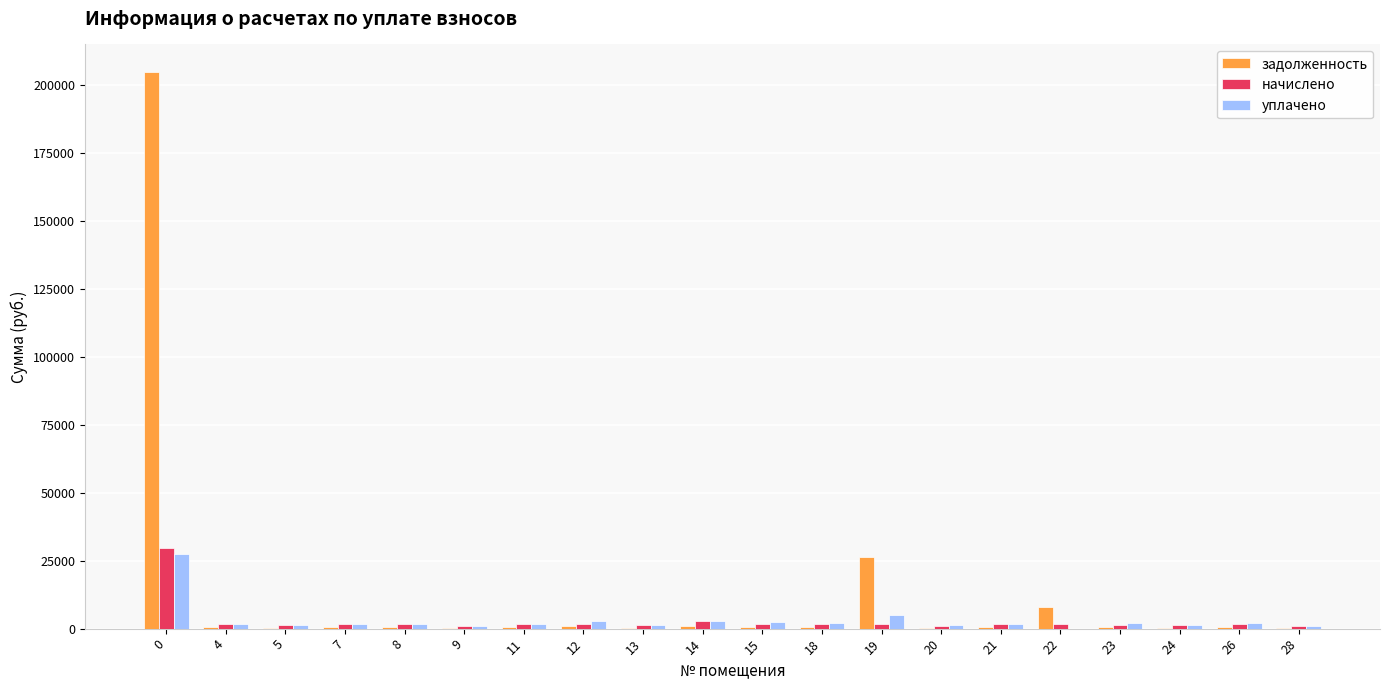

What is the greatest value displayed?

204574.1